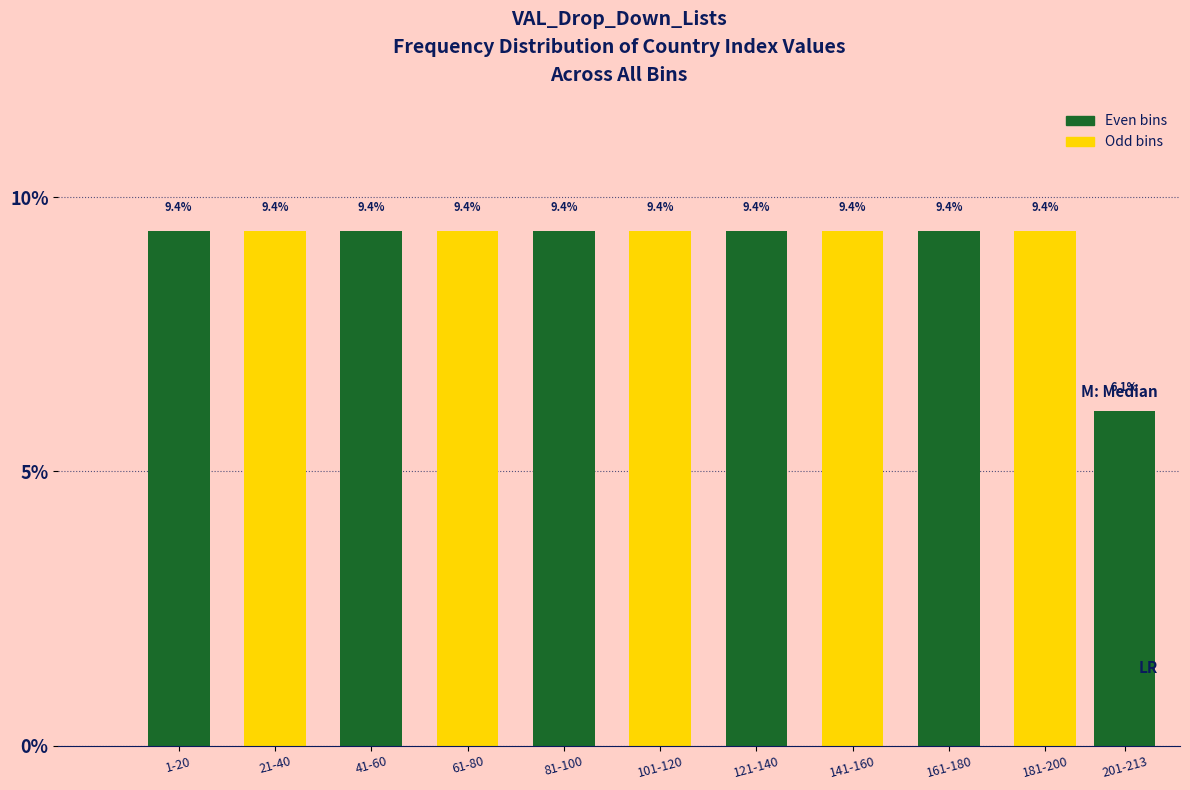

Reading left to right, what are all the values shown in this chart?

1-20=9.4	21-40=9.4	41-60=9.4	61-80=9.4	81-100=9.4	101-120=9.4	121-140=9.4	141-160=9.4	161-180=9.4	181-200=9.4	201-213=6.1